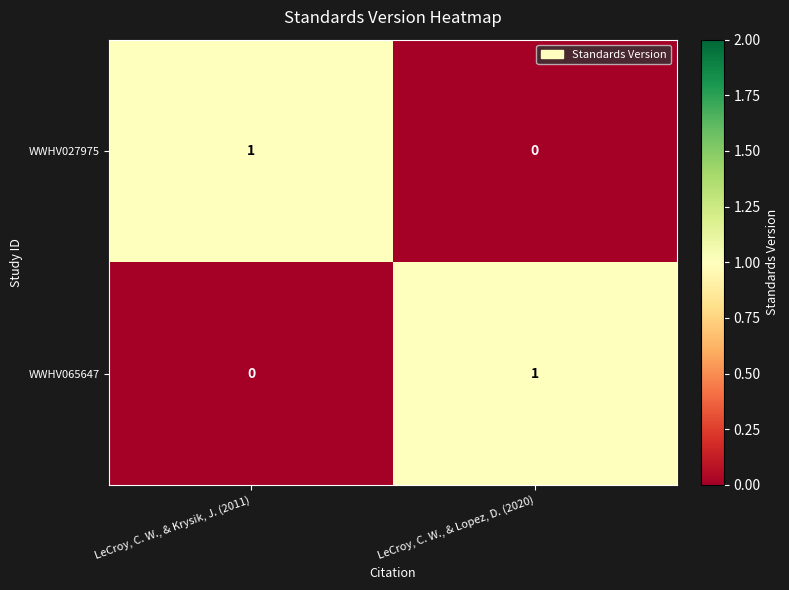

Reading right to left, transcribe all the data shown in this chart.

WWHV027975: 0	1
WWHV065647: 1	0